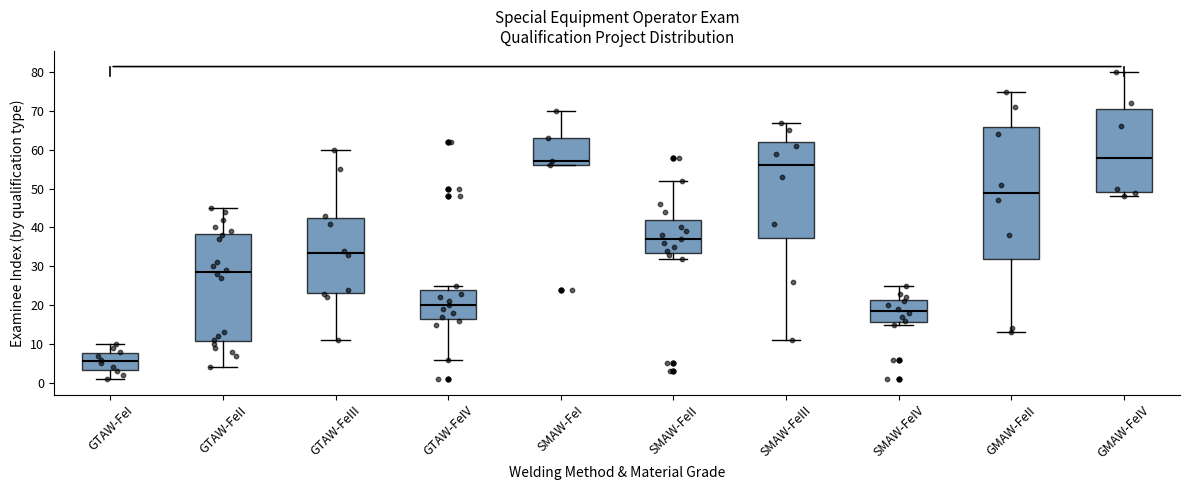

Reading left to right, read every box against the y-axis: the position of its median line, the range the box covers, and the ends of its whiskers. The values are not printed on the chart, so give them approximately, as read against the axis.

GTAW-FeI: median 6, box 3 to 8, whiskers 1 to 10
GTAW-FeII: median 29, box 11 to 38, whiskers 4 to 45
GTAW-FeIII: median 34, box 23 to 43, whiskers 11 to 60
GTAW-FeIV: median 20, box 17 to 24, whiskers 6 to 25
SMAW-FeI: median 57, box 56 to 63, whiskers 56 to 70
SMAW-FeII: median 37, box 34 to 42, whiskers 32 to 52
SMAW-FeIII: median 56, box 37 to 62, whiskers 11 to 67
SMAW-FeIV: median 19, box 16 to 21, whiskers 15 to 25
GMAW-FeII: median 49, box 32 to 66, whiskers 13 to 75
GMAW-FeIV: median 58, box 49 to 71, whiskers 48 to 80